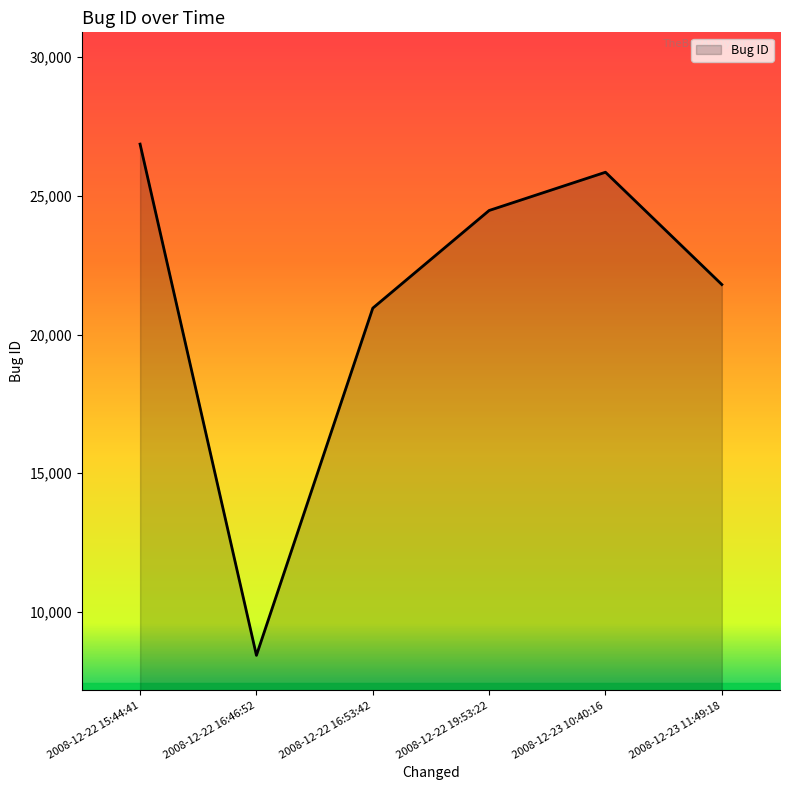

Approximately how many times larger is the value at 2008-12-23 10:40:16 compared to 2008-12-23 11:49:18?

1.2